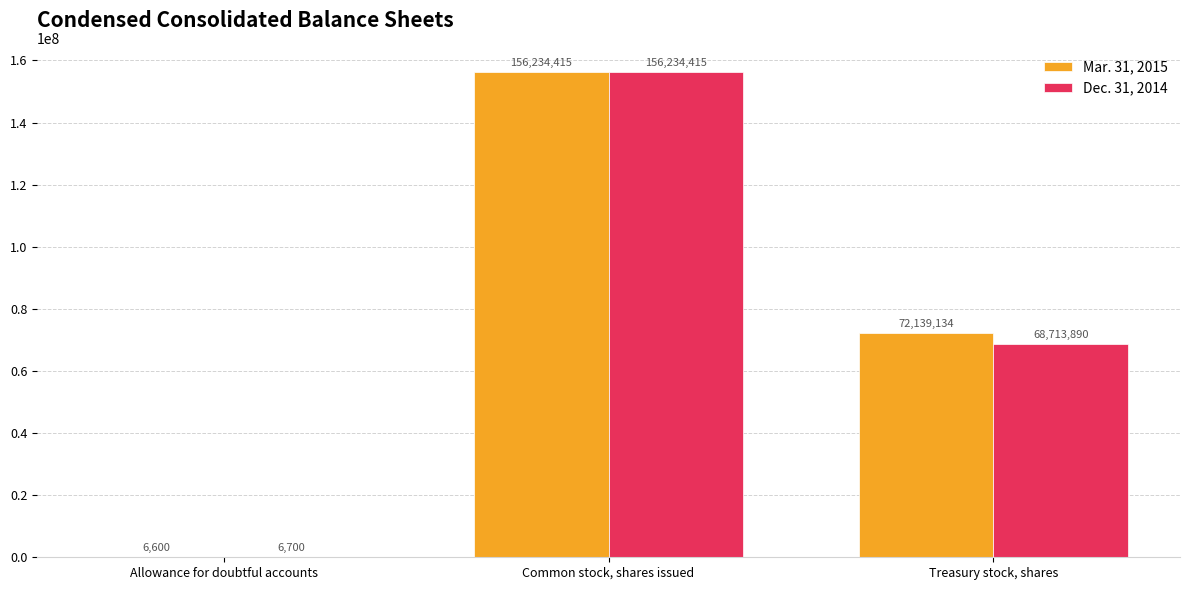

At which category is the sum across all series the highest?

Common stock, shares issued